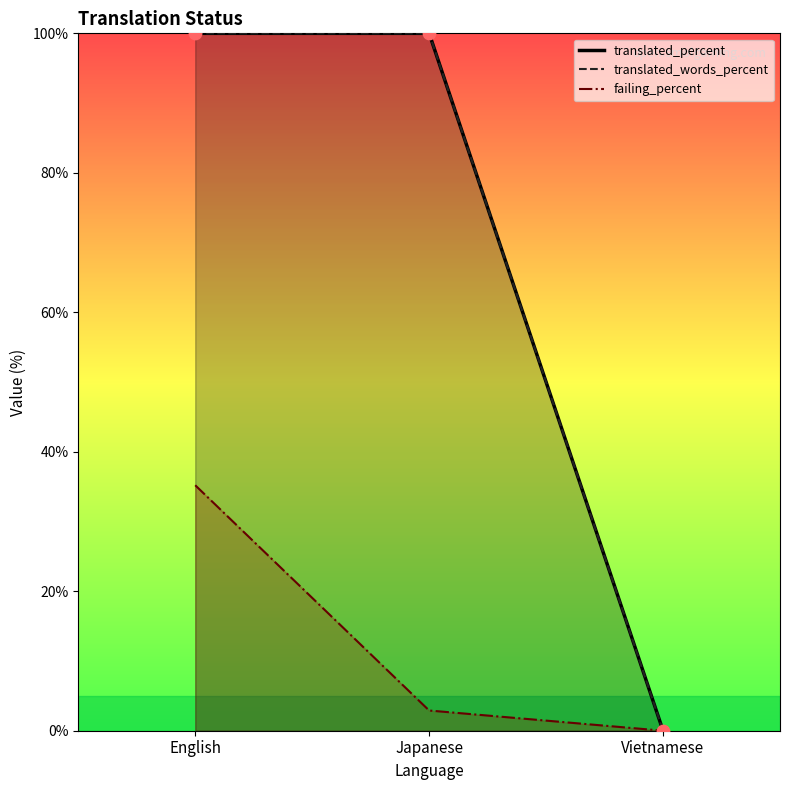

At how many categories does at least one series exceed 92?

2